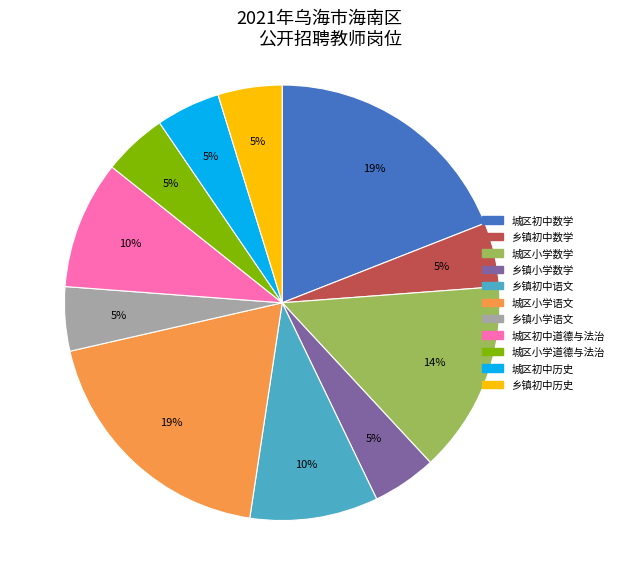

Combined, do 城区初中数学 and 城区初中历史 account for over 50%?

No